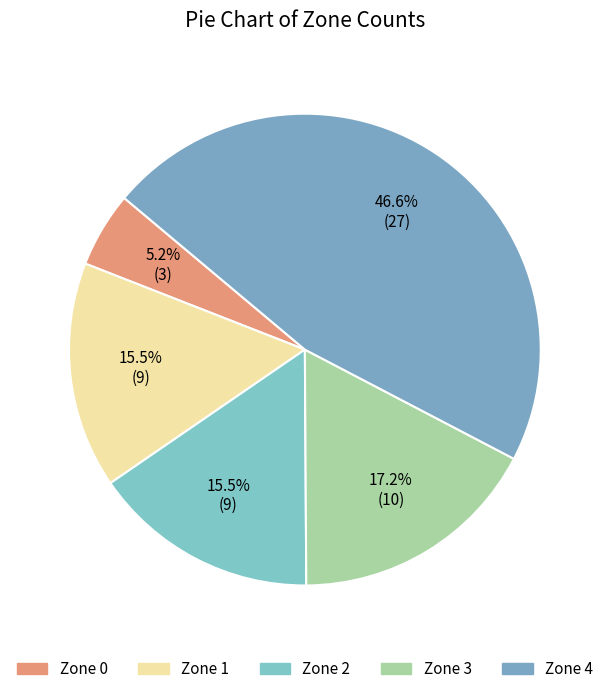

To the nearest percent, what is the average slice percentage?

20%